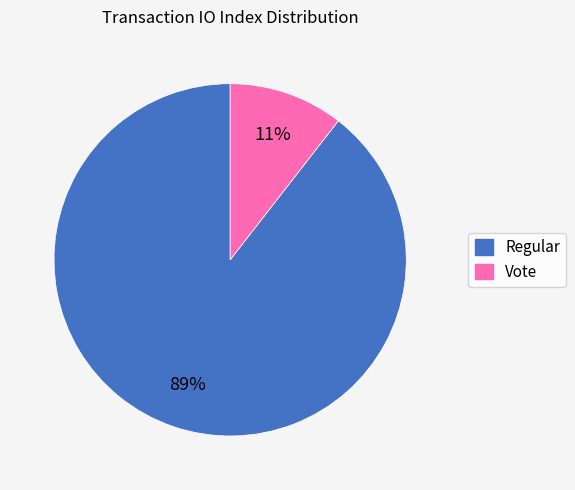

What is the ratio of the value at Vote to the value at Regular?

0.1